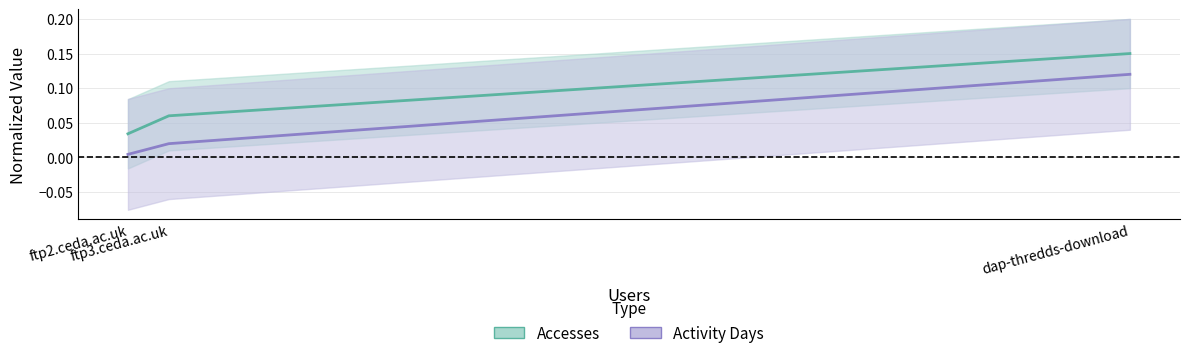

What is the sum of the Accesses values at ftp2.ceda.ac.uk and dap-thredds-download?

0.2